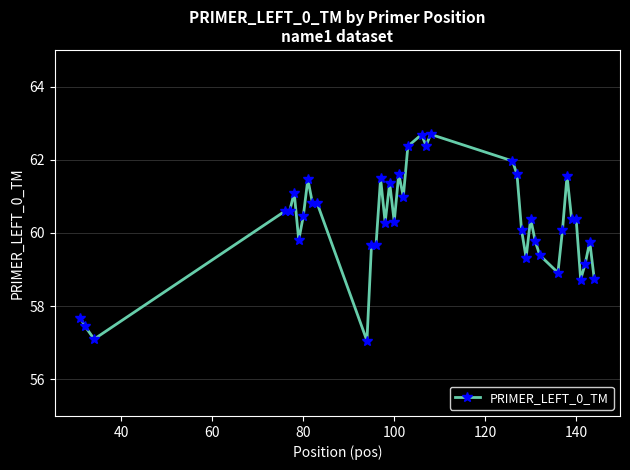

True or false: there are more than 0 points higher than both neighbors.

True